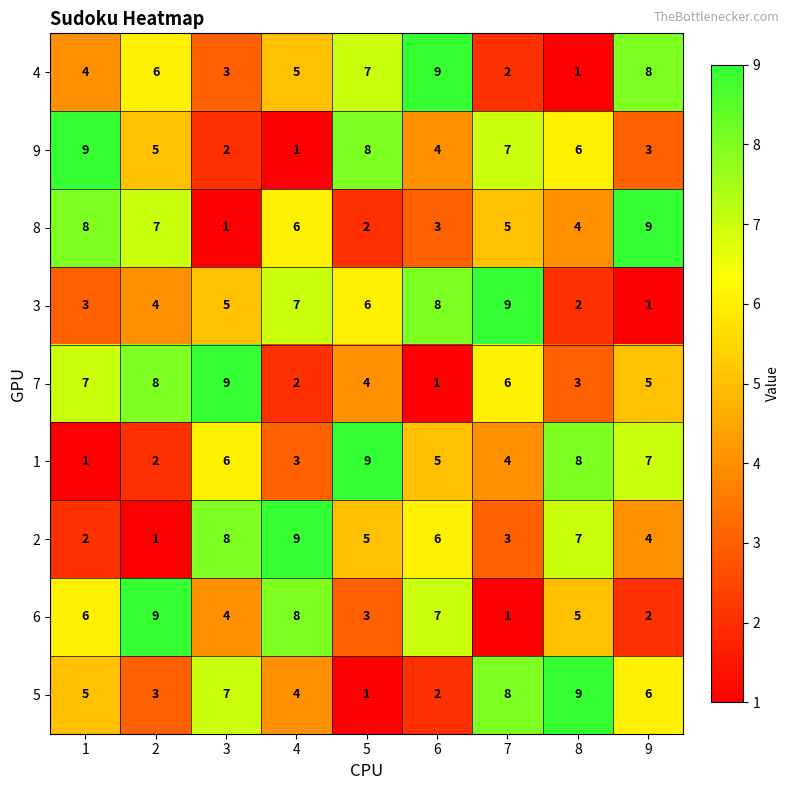

What is the spread (max minus min) of values at 2?

8